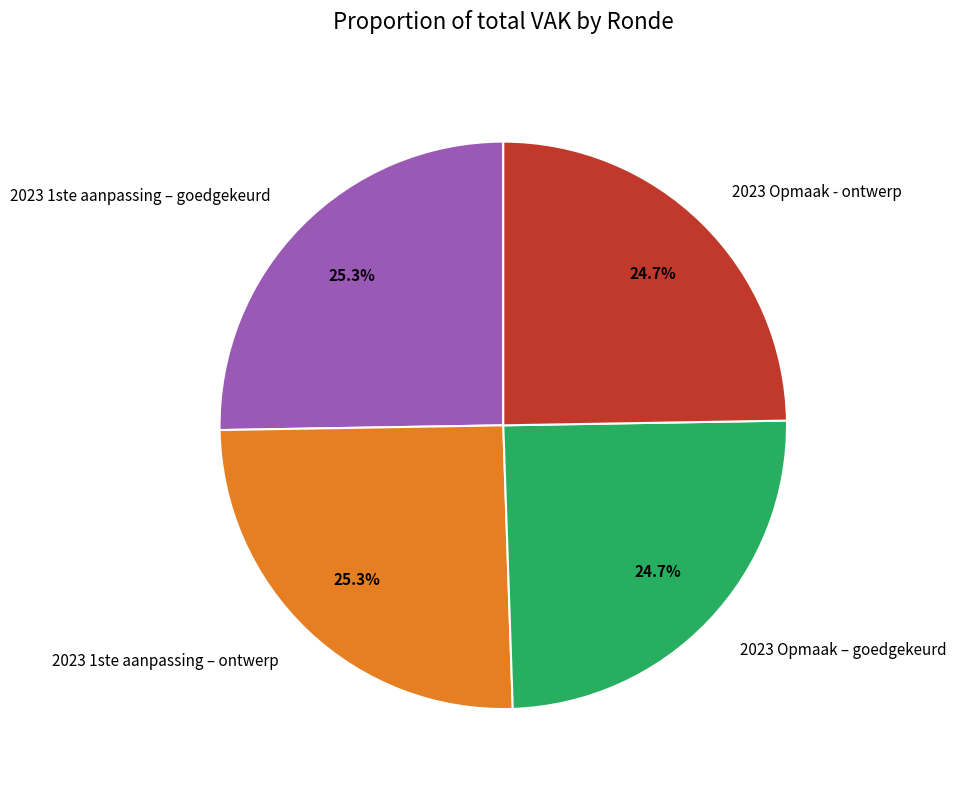

How many slices are in this pie chart?

4